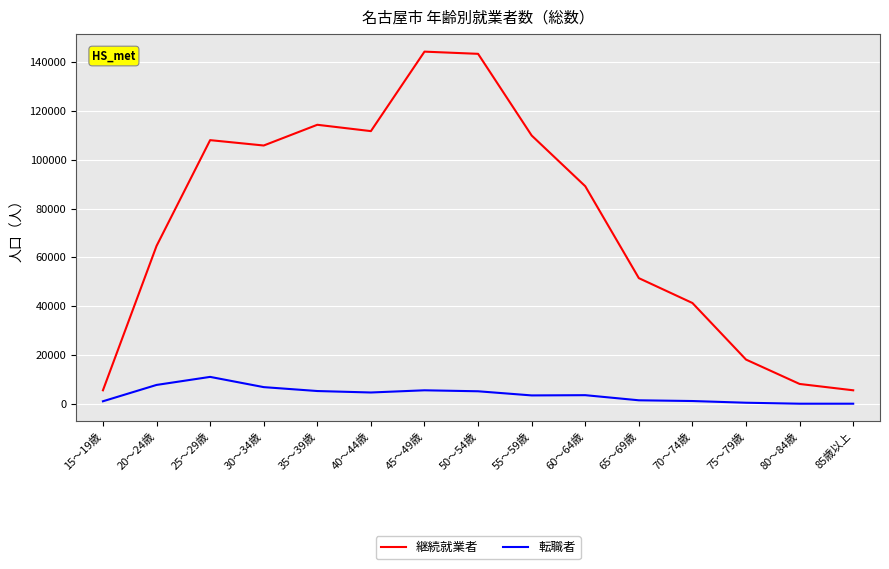

What is the maximum value shown in the chart?

144400